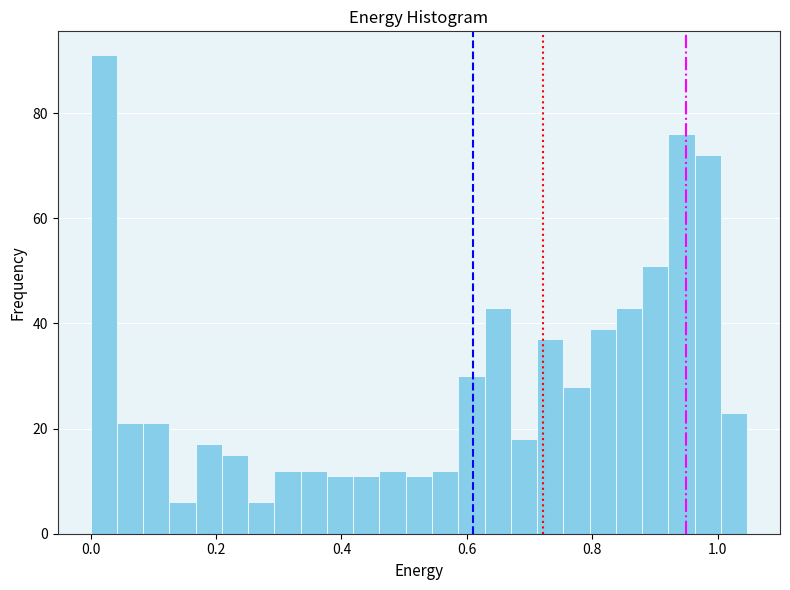

Around what value on the x-axis is the tallest bar? Give the approximate position of its centre, as read against the axis.

0.02